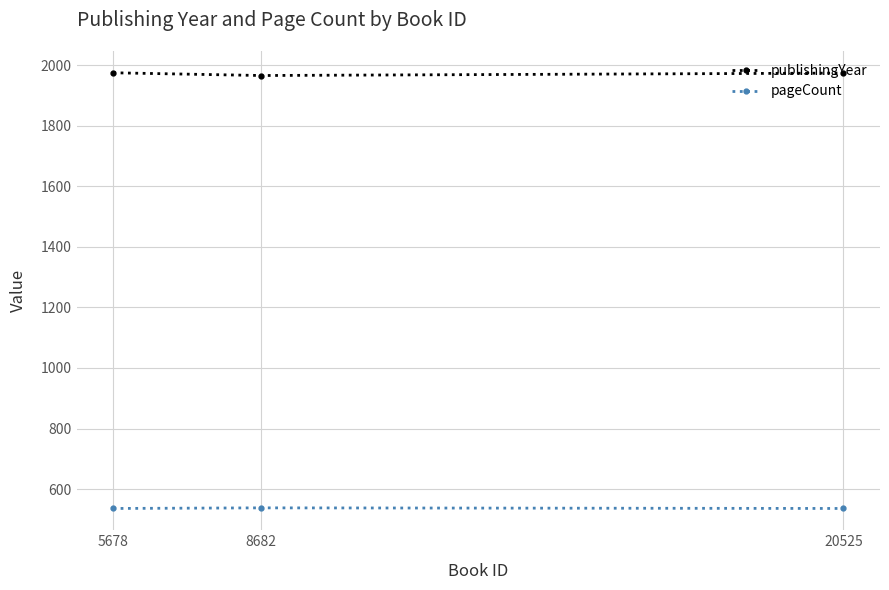

What is the greatest value displayed?

1975